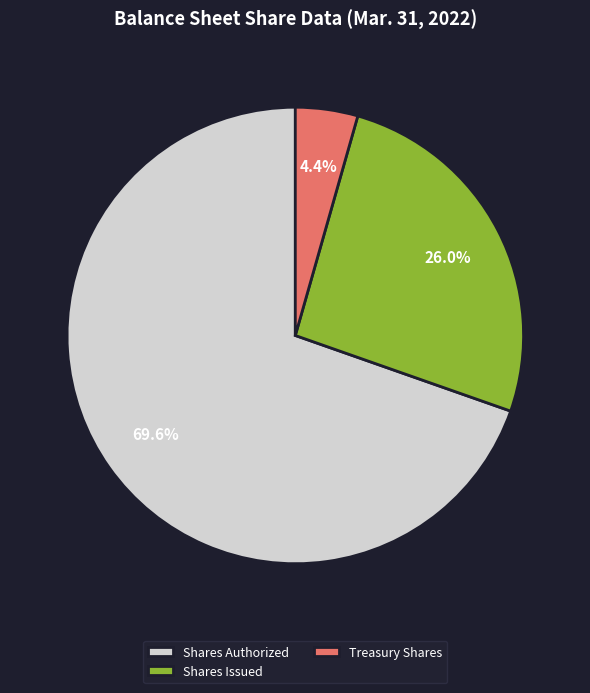

Rank the categories by value from lowest to highest.

Treasury Shares, Shares Issued, Shares Authorized